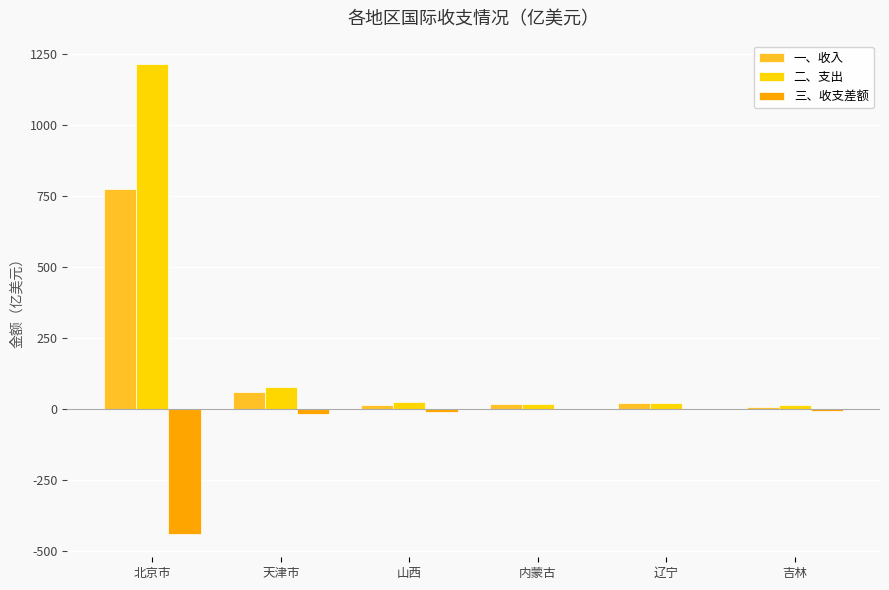

At which category does the chart reach its peak across all series?

北京市